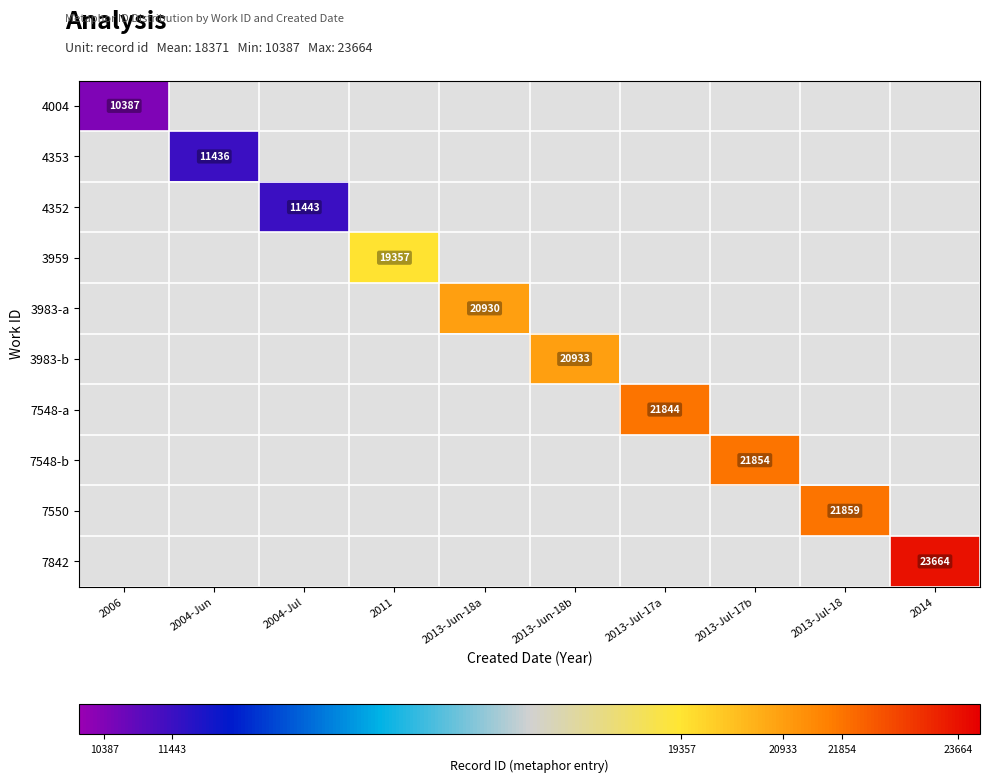

What is the minimum value shown in the chart?

10387.0